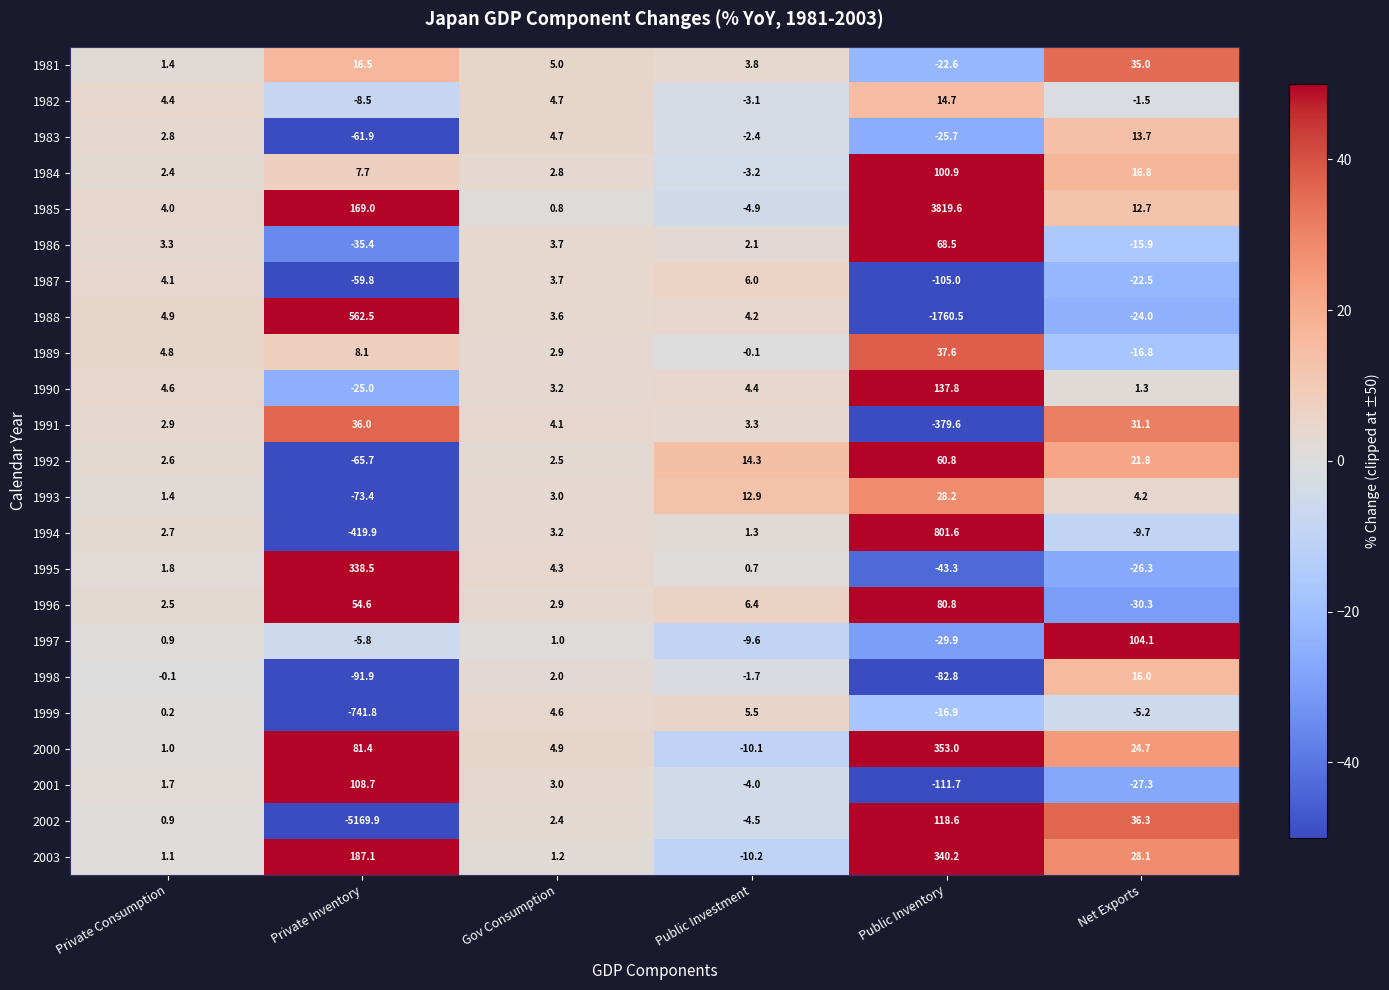

How many categories are shown in the chart?

6